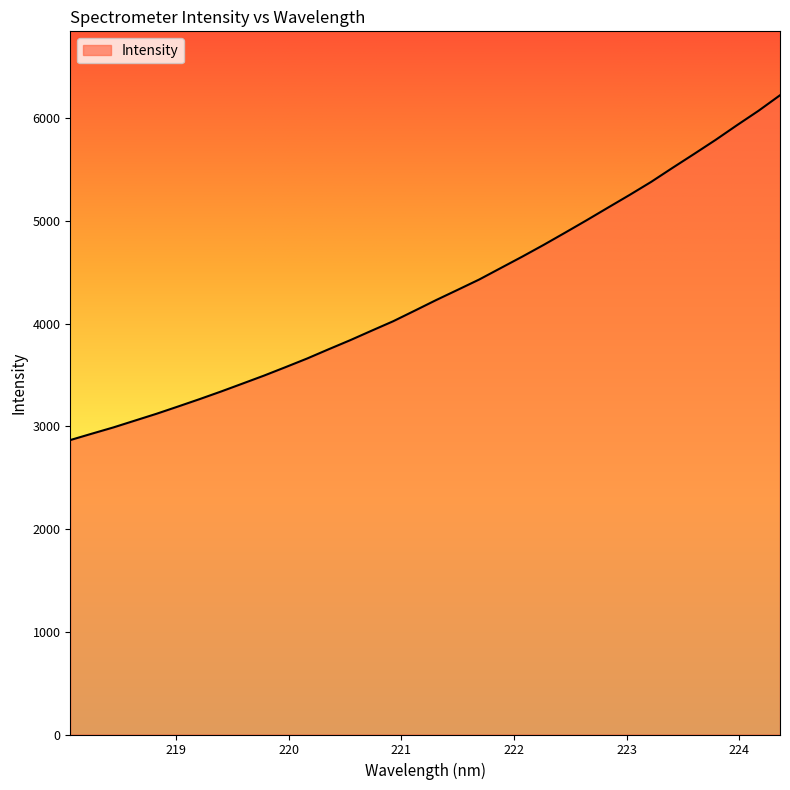

How many values exceed 4230?

17